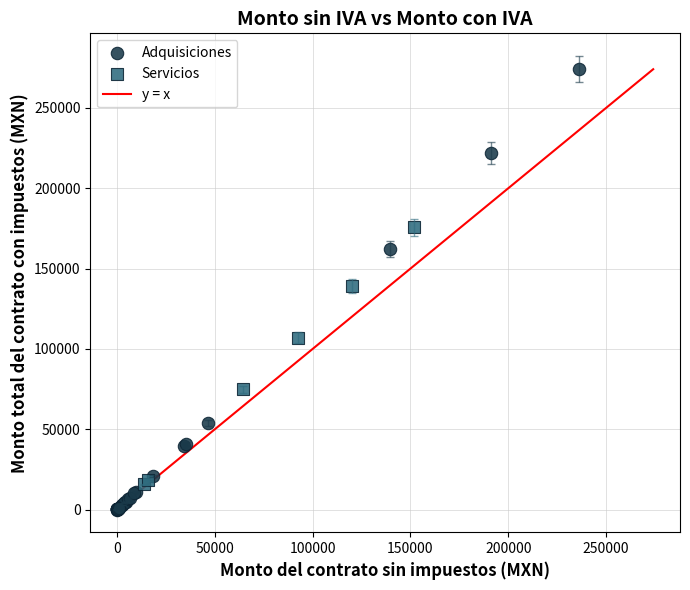

Which series contains the lowest Y value?

Adquisiciones